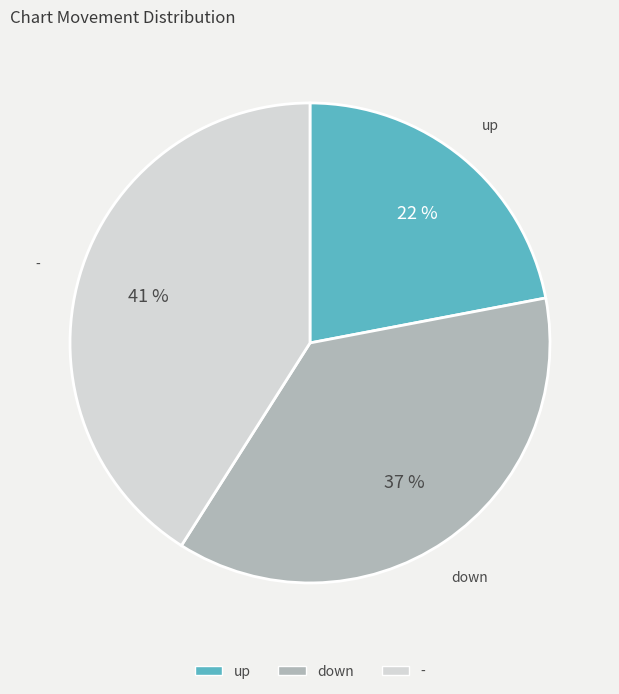

Count the number of slices in the pie.

3